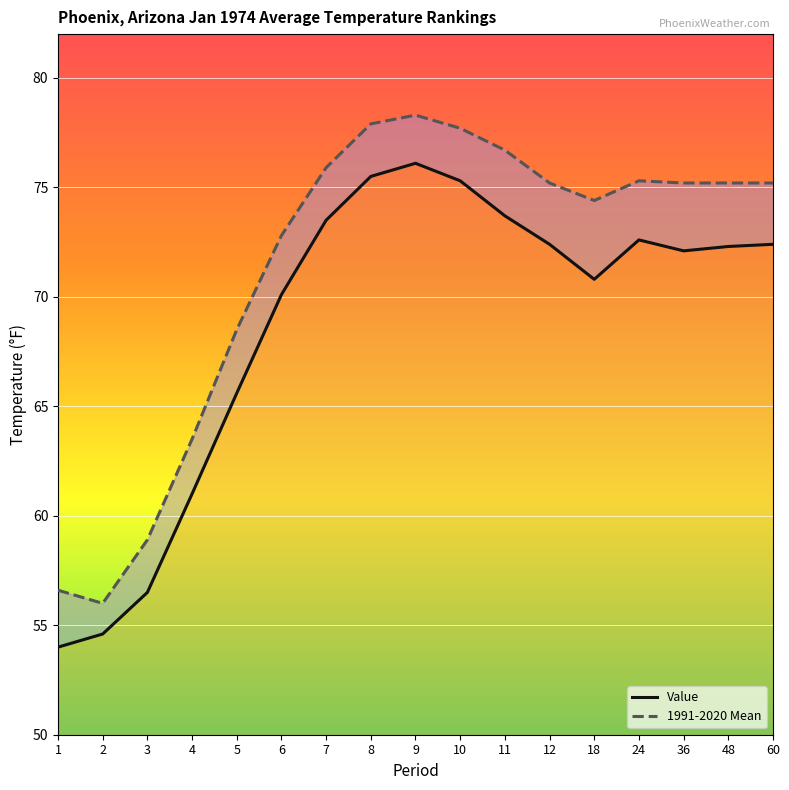

True or false: 1991-2020 Mean has a value of 50.5 at 10.

False